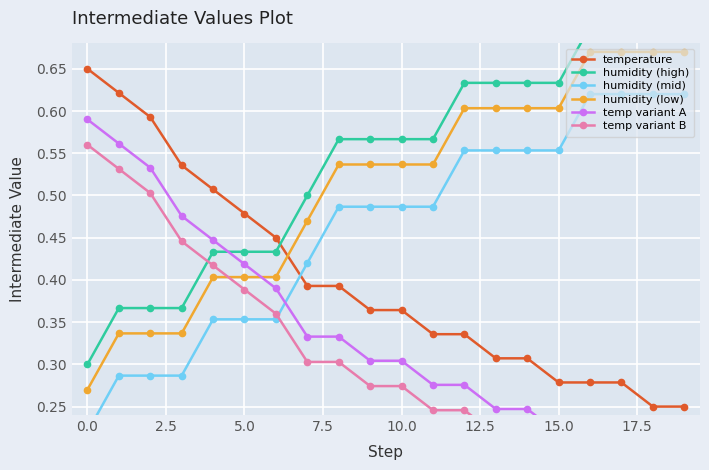

Rank the series by their maximum value, from highest to lowest.

humidity (high), humidity (low), temperature, humidity (mid), temp variant A, temp variant B